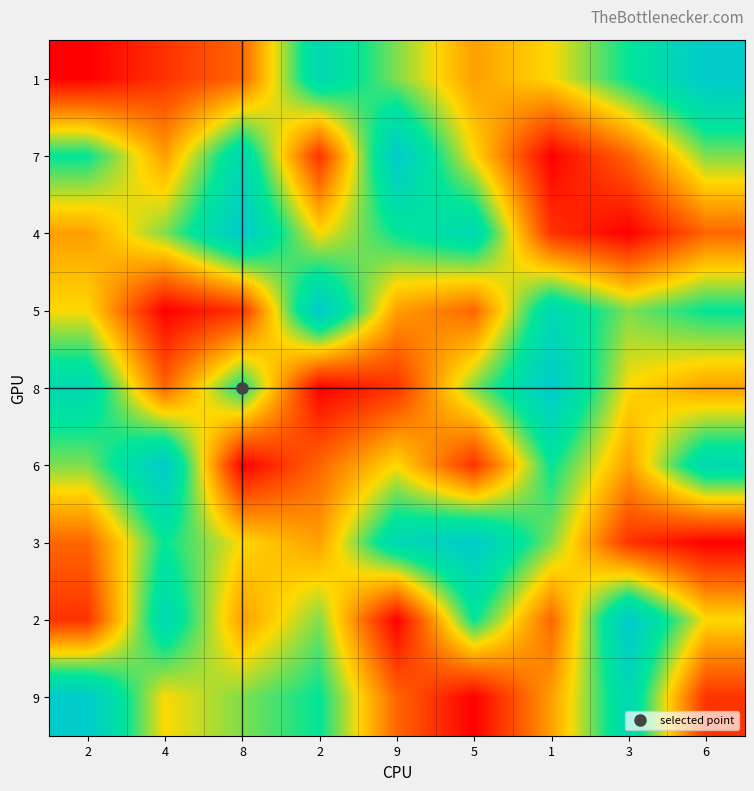

What is the total value across all series at 2?

45